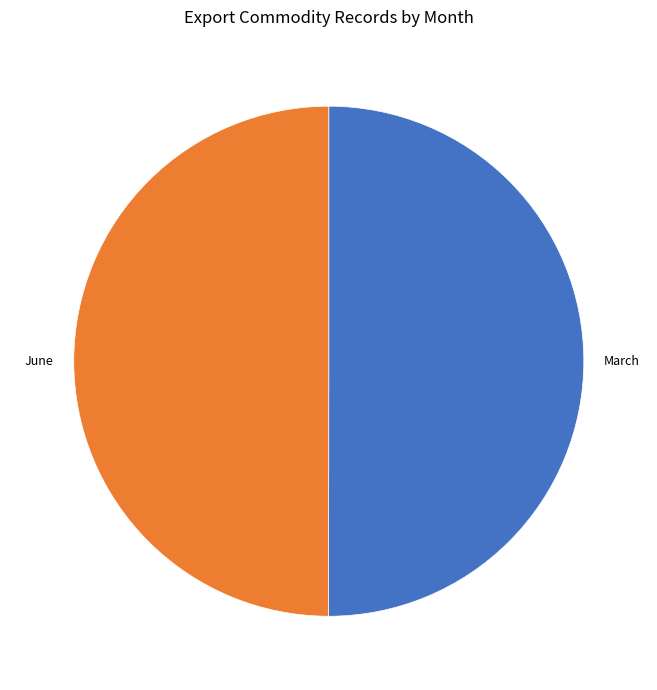

Approximately how many times larger is the value at March compared to June?

1.0